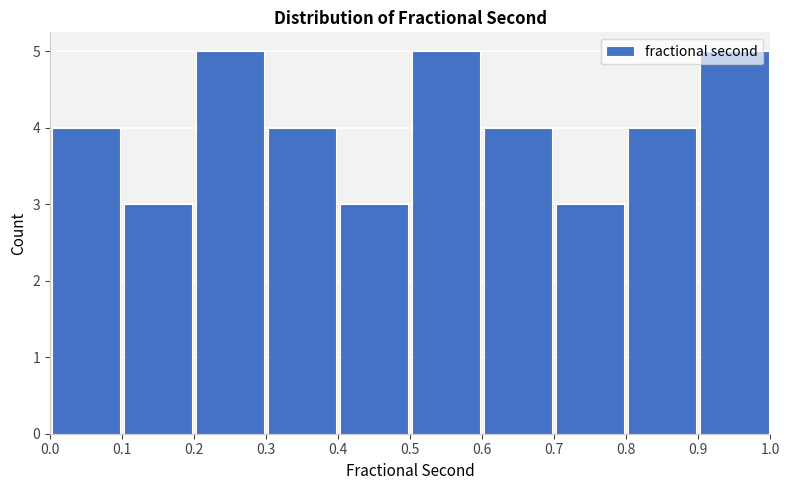

Reading left to right, list every bar in this chart as the range it spans on the x-axis followed by its height. The values are not printed on the chart, so give them approximately, as read against the axis.

0.0 to 0.1: 4
0.1 to 0.2: 3
0.2 to 0.3: 5
0.3 to 0.4: 4
0.4 to 0.5: 3
0.5 to 0.6: 5
0.6 to 0.7: 4
0.7 to 0.8: 3
0.8 to 0.9: 4
0.9 to 1.0: 5